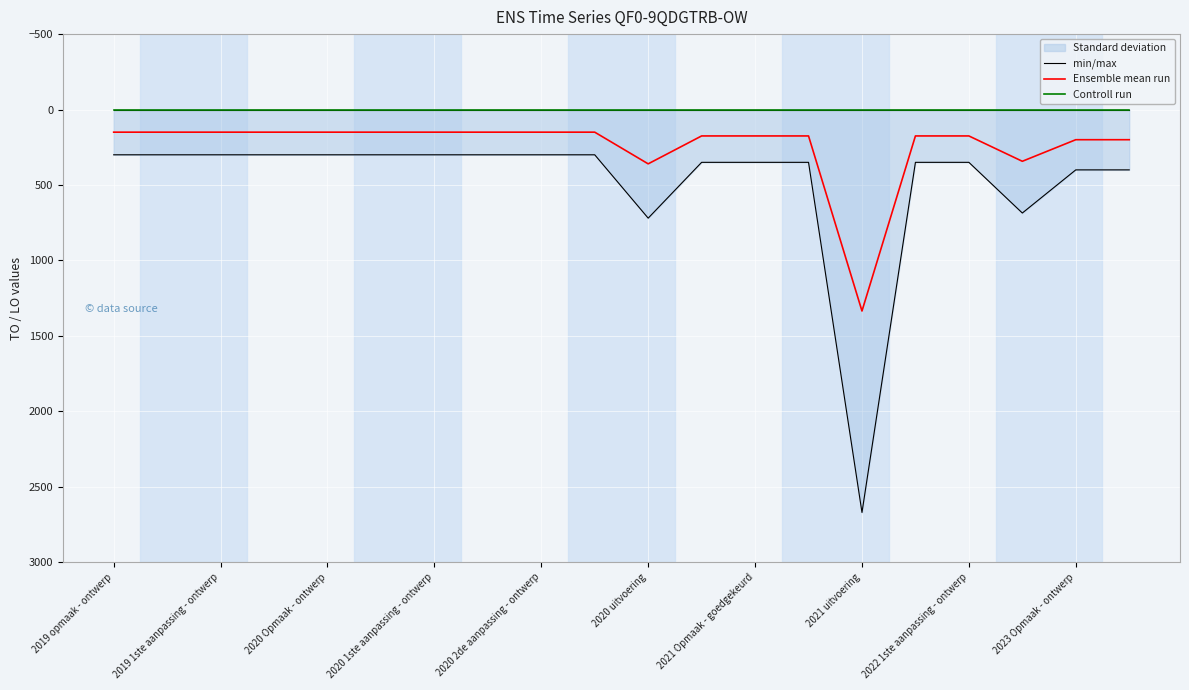

Reading left to right, what are all the values shown in this chart?

min/max: 300.0	300.0	300.0	300.0	300.0	300.0	300.0	300.0	300.0	300.0	720.0	350.0	350.0	350.0	2671.0	350.0	350.0	686.0	400.0	400.0
Ensemble mean run: 150.0	150.0	150.0	150.0	150.0	150.0	150.0	150.0	150.0	150.0	360.0	175.0	175.0	175.0	1335.5	175.0	175.0	343.0	200.0	200.0
Controll run: 0.0	0.0	0.0	0.0	0.0	0.0	0.0	0.0	0.0	0.0	0.0	0.0	0.0	0.0	0.0	0.0	0.0	0.0	0.0	0.0